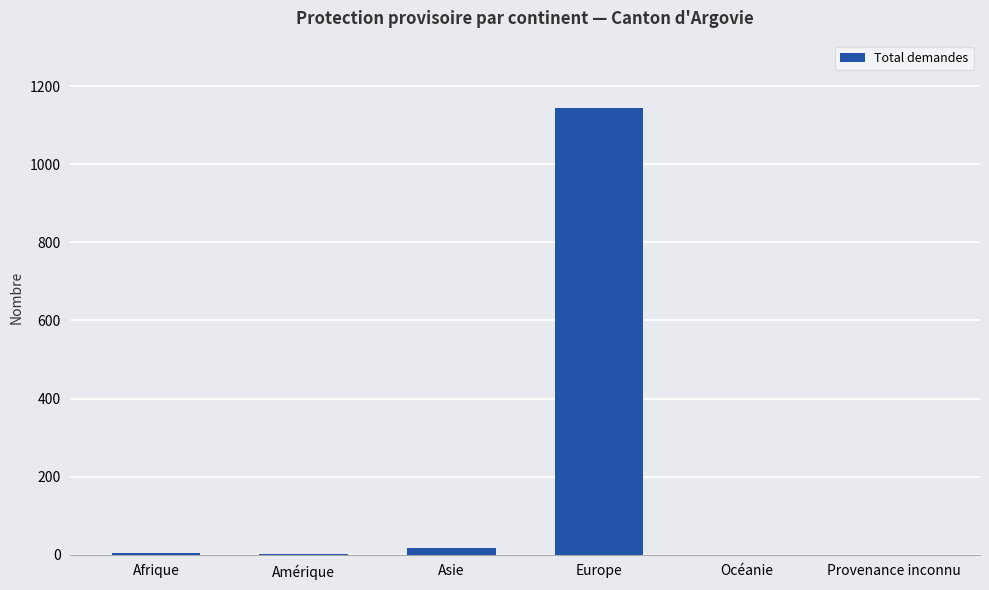

What is the change in value from Afrique to Provenance inconnu?

-4